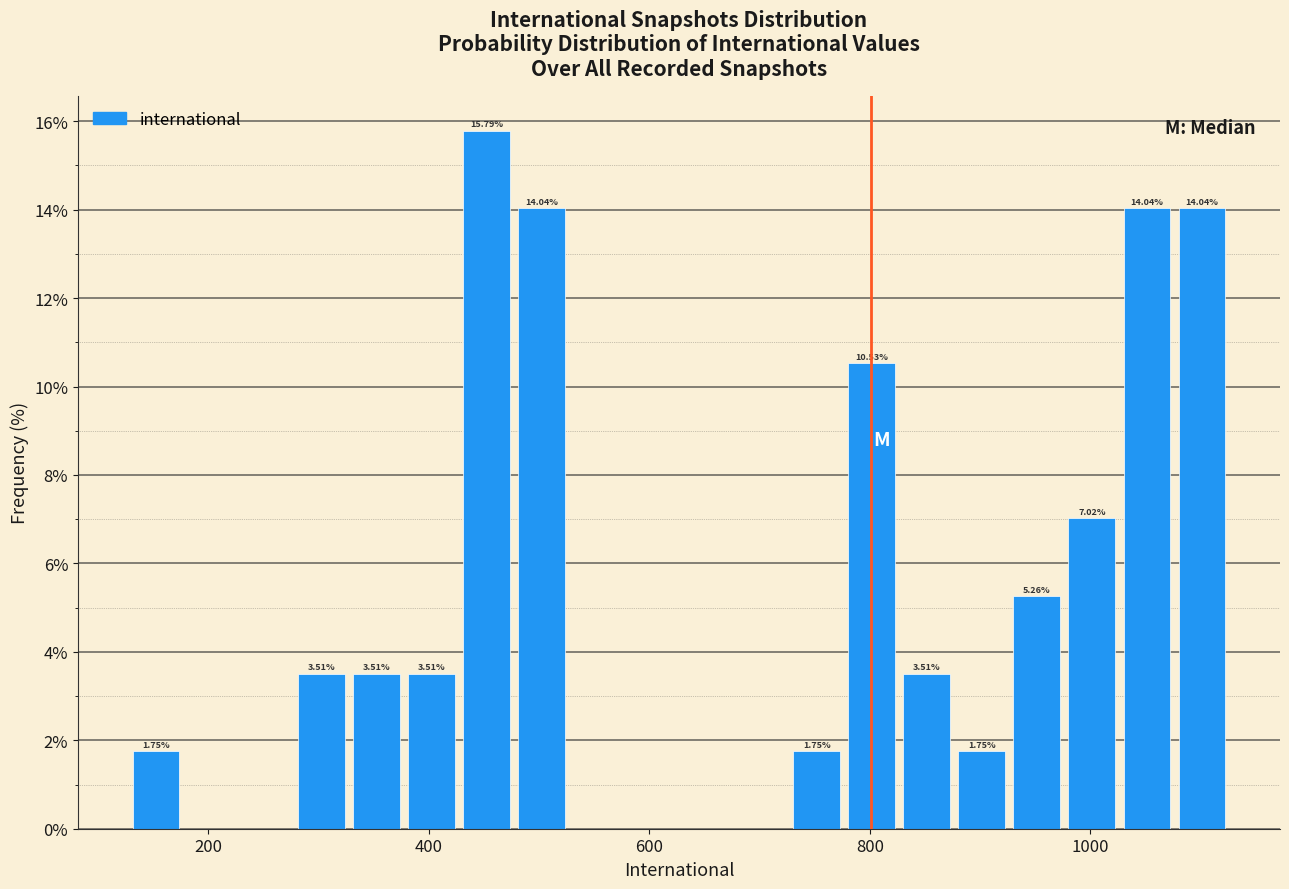

Read against the x-axis, roughly where is the centre of the tallest bar?

460